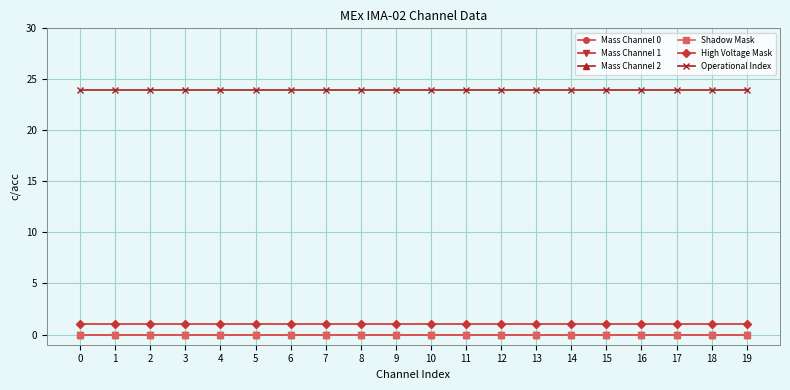

Does the chart have visible grid lines?

Yes